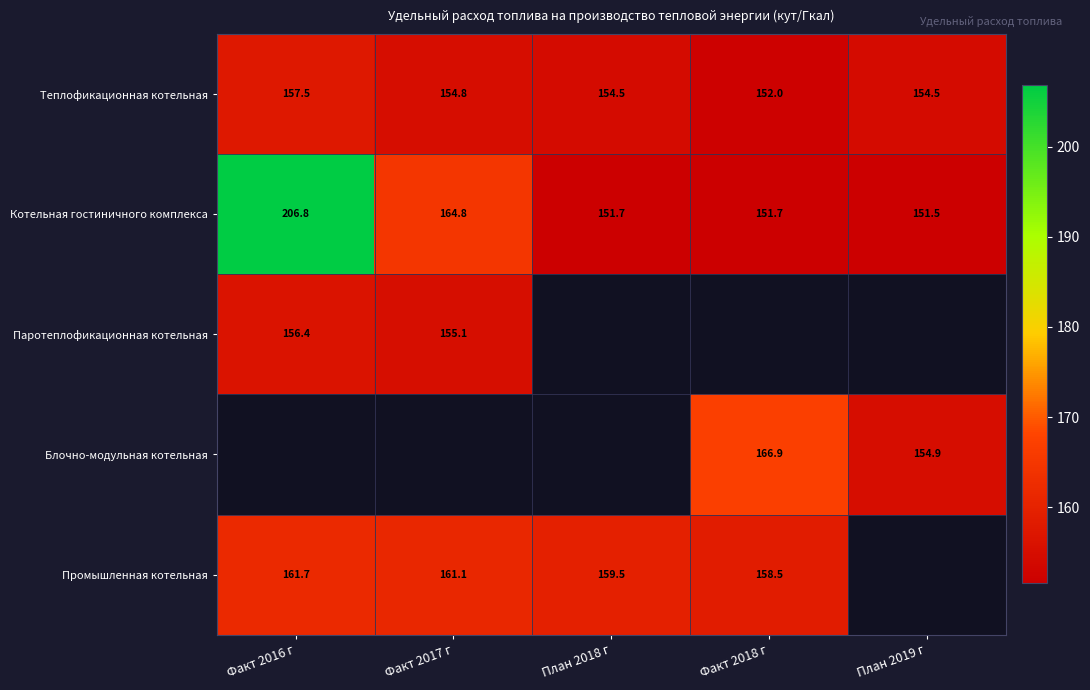

Which has a higher value, План 2018 г or Факт 2018 г?

План 2018 г